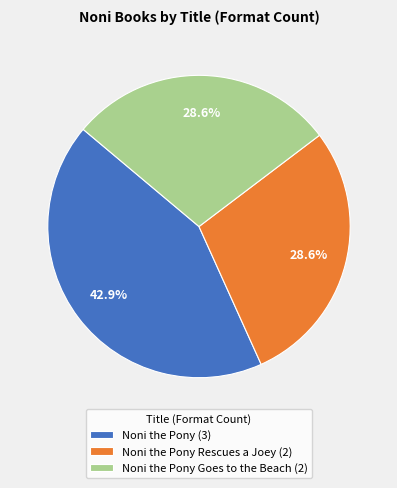

What is the largest slice in the pie chart?

Noni the Pony (3)